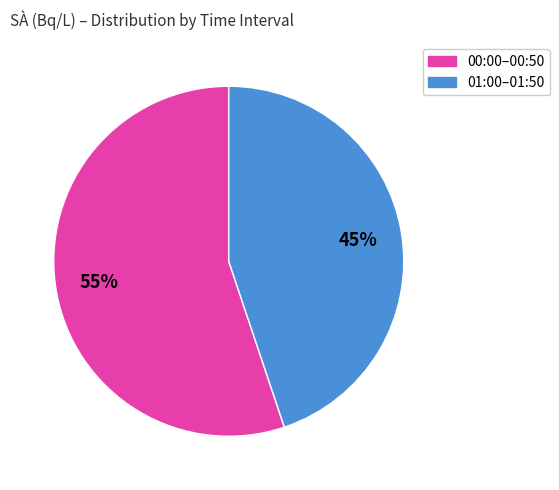

Is there any slice that represents more than half of the pie?

Yes